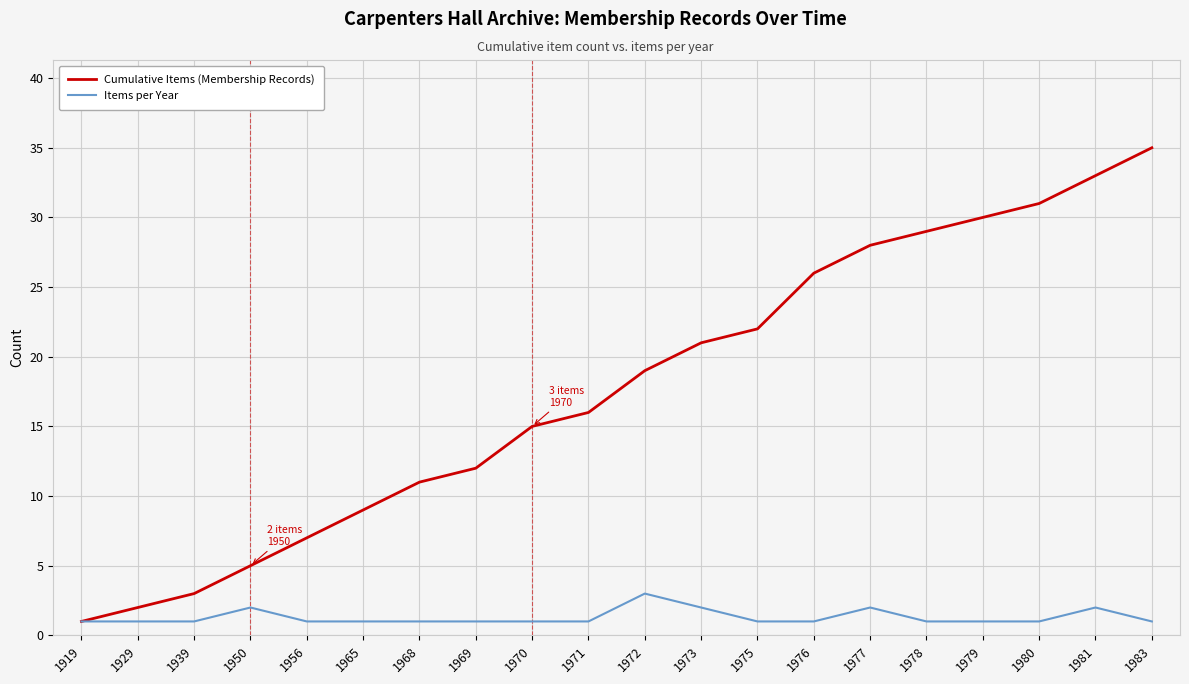

What is the difference between the second highest and second lowest values in the Cumulative Items (Membership Records) series?

31